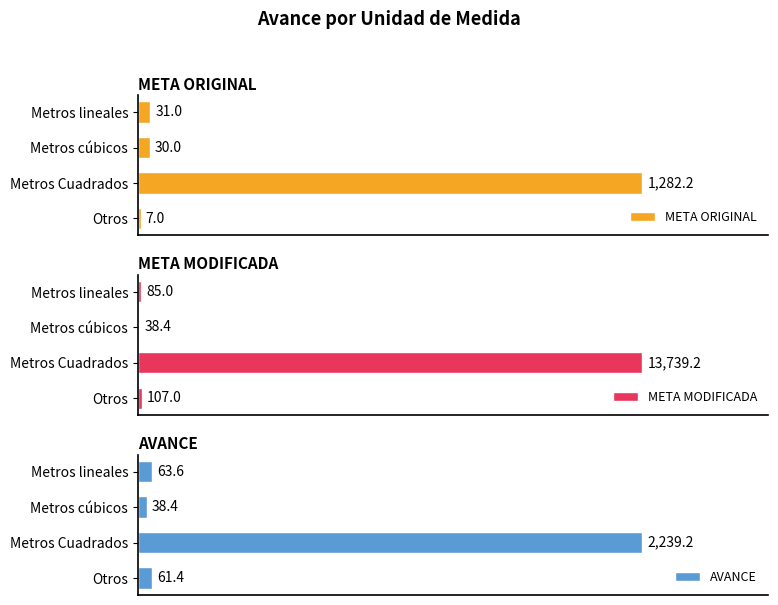

What is the value of the AVANCE bar at the 2nd from the left?

2239.2